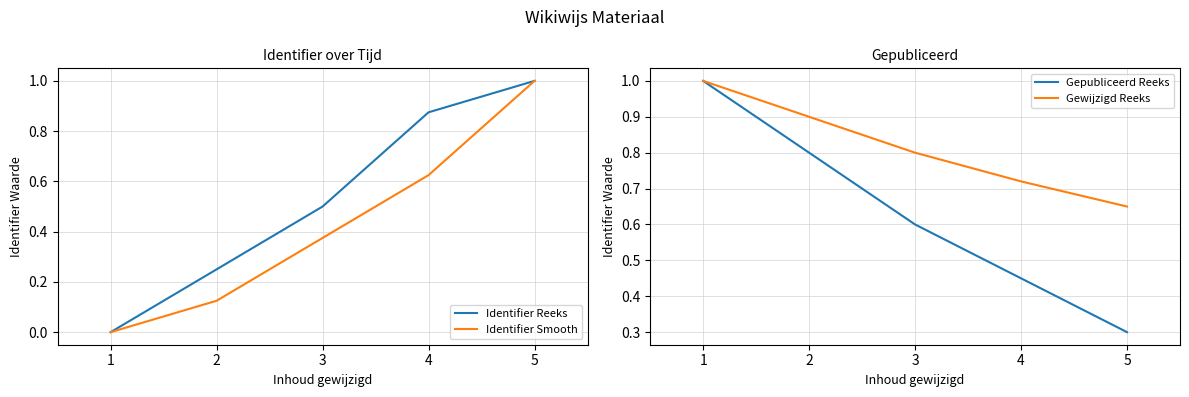

What is the maximum value shown in the chart?

1.0